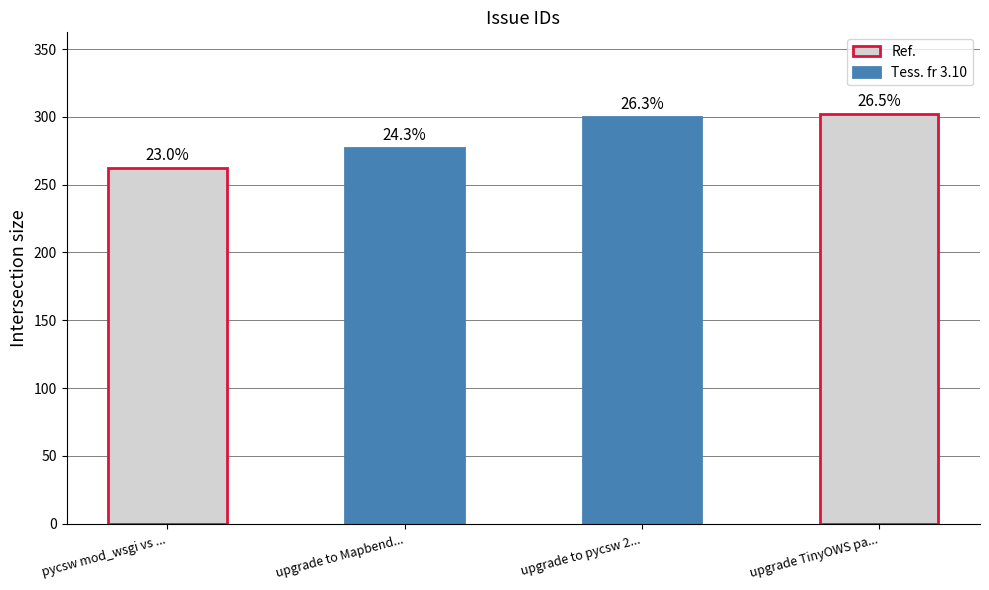

What is the sum of all values?

1141